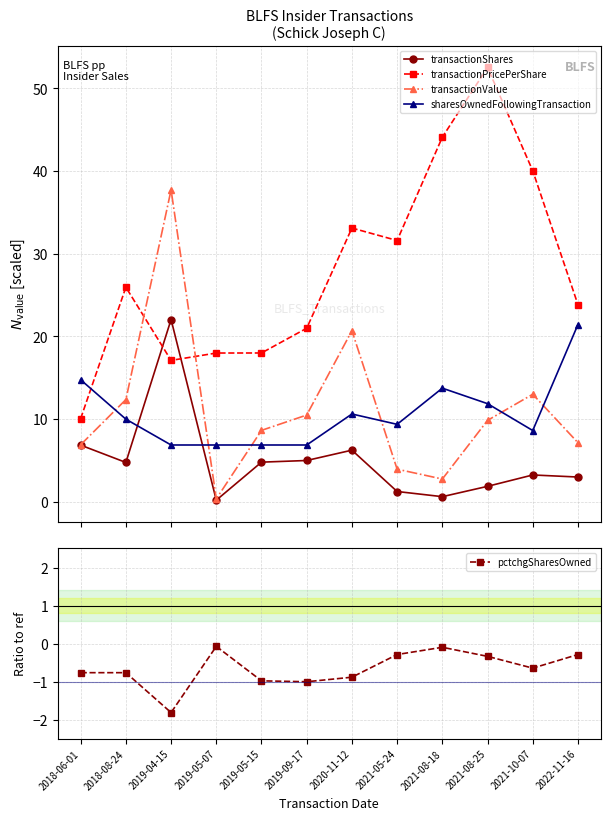

What is the label of the 5th point from the left?

2019-05-15